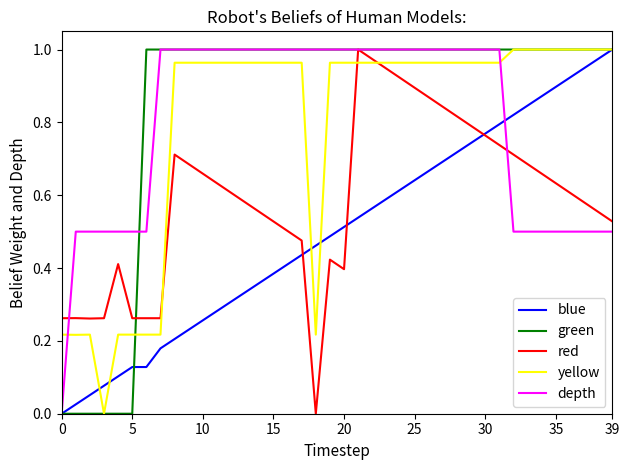

What are all the series names shown in the legend?

blue, green, red, yellow, depth